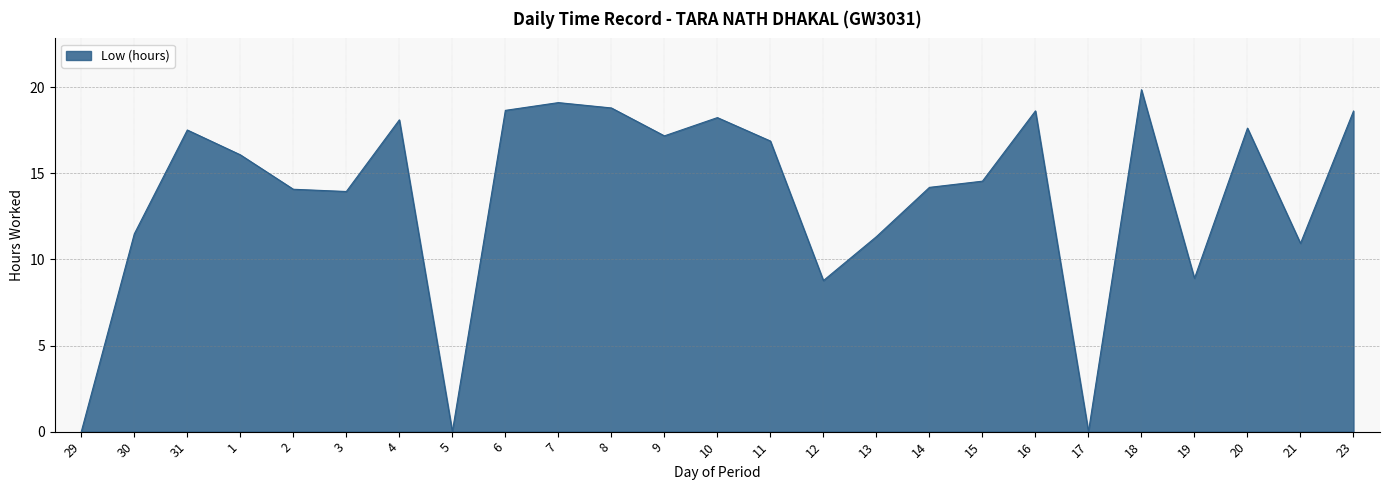

Which has a higher value, 6 or 4?

6